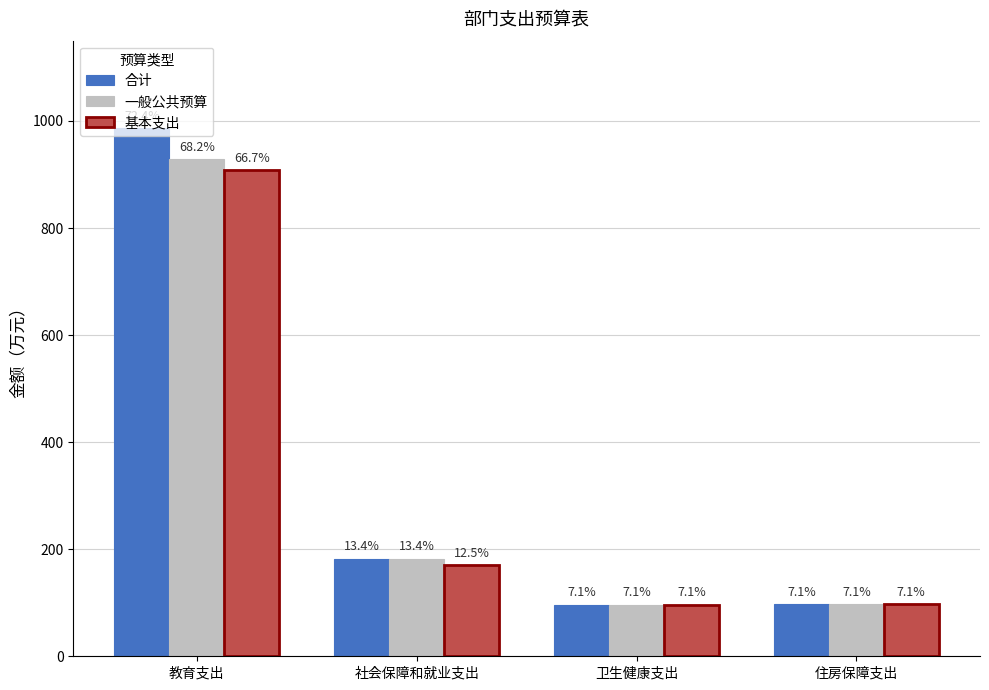

At 教育支出, list the series in order from largest to smallest.

合计, 一般公共预算, 基本支出